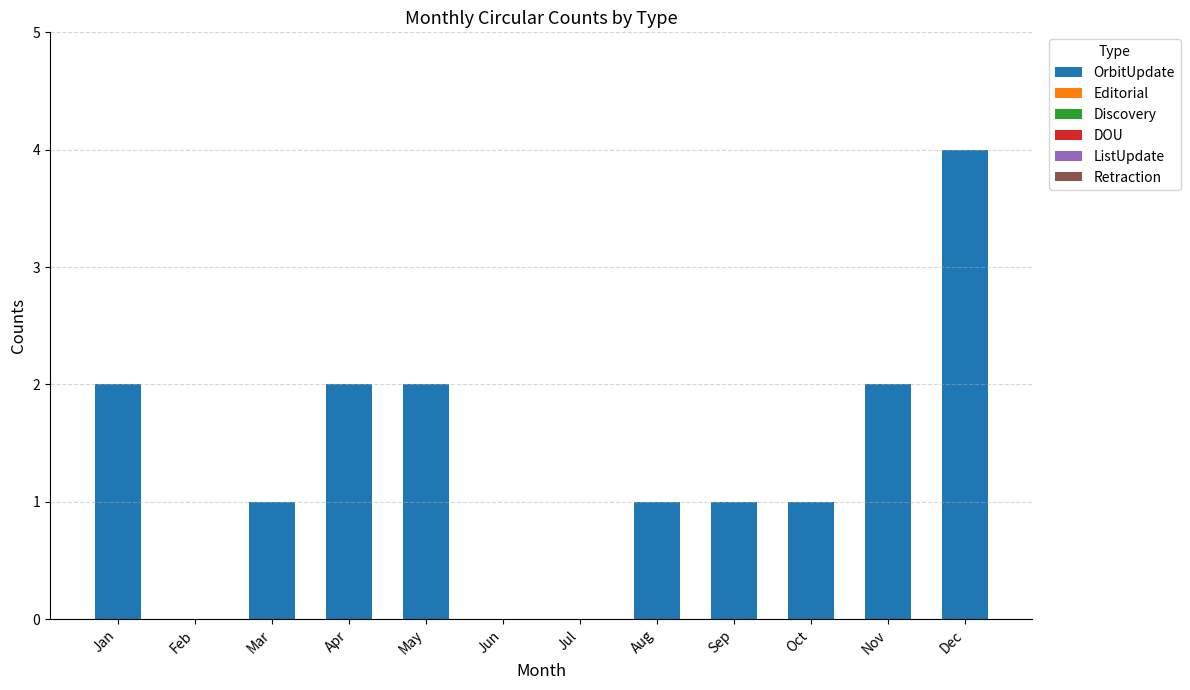

What is the ratio of the value at Mar to the value at Oct?

1.0